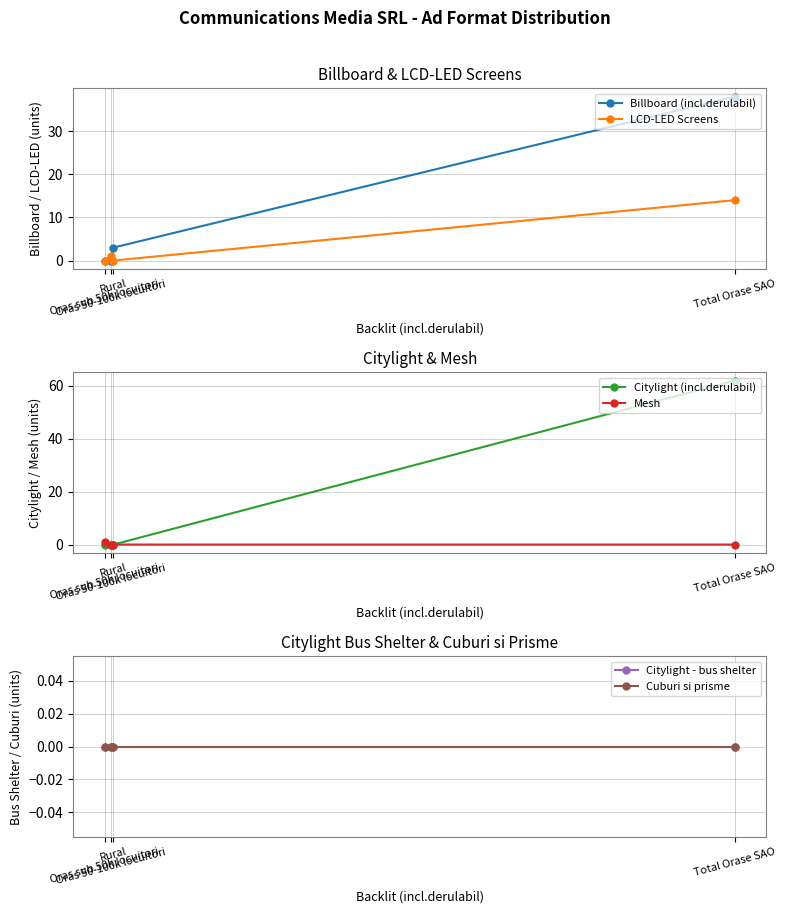

What position from the right is Oras 50-100k locuitori?

2